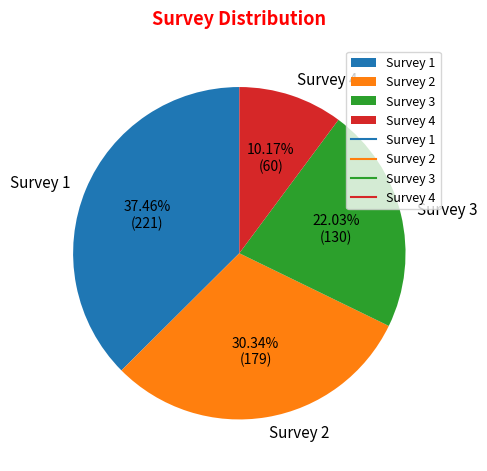

Does Survey 2 represent more than half of the total?

No